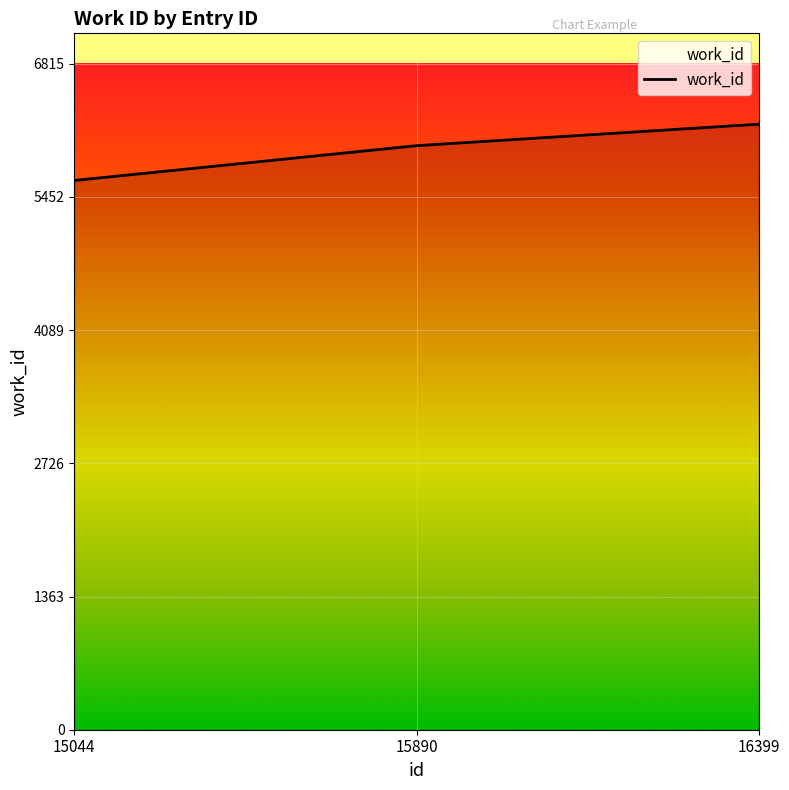

Reading left to right, list all the values displayed in this chart.

5620	5976	6196